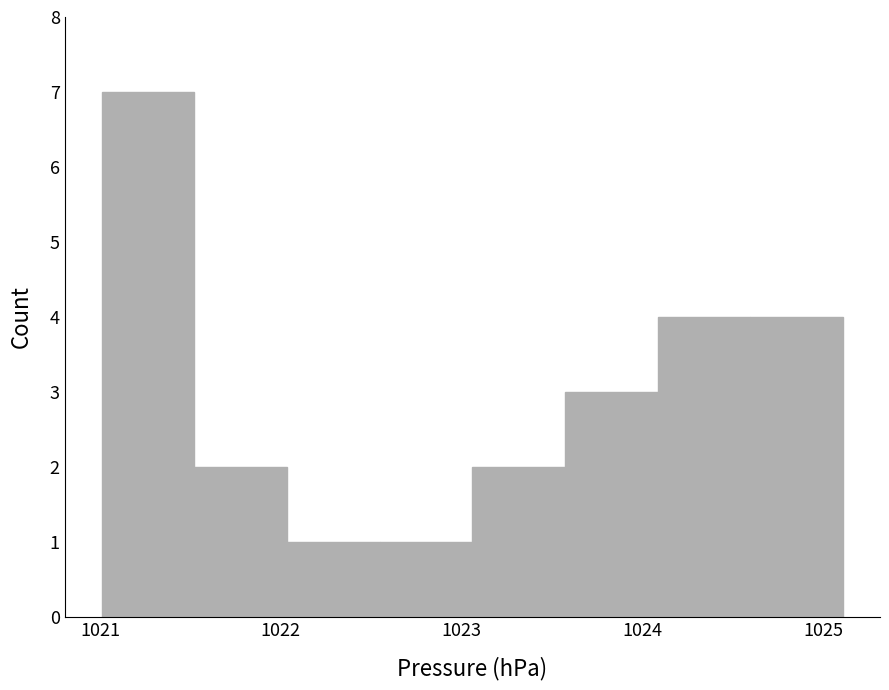

What is the height of the bar covering 1022.5 to 1023.1 on the x-axis? Neither the bar edges nor the heights are printed on the chart, so give them approximately, as read against the axes.

1